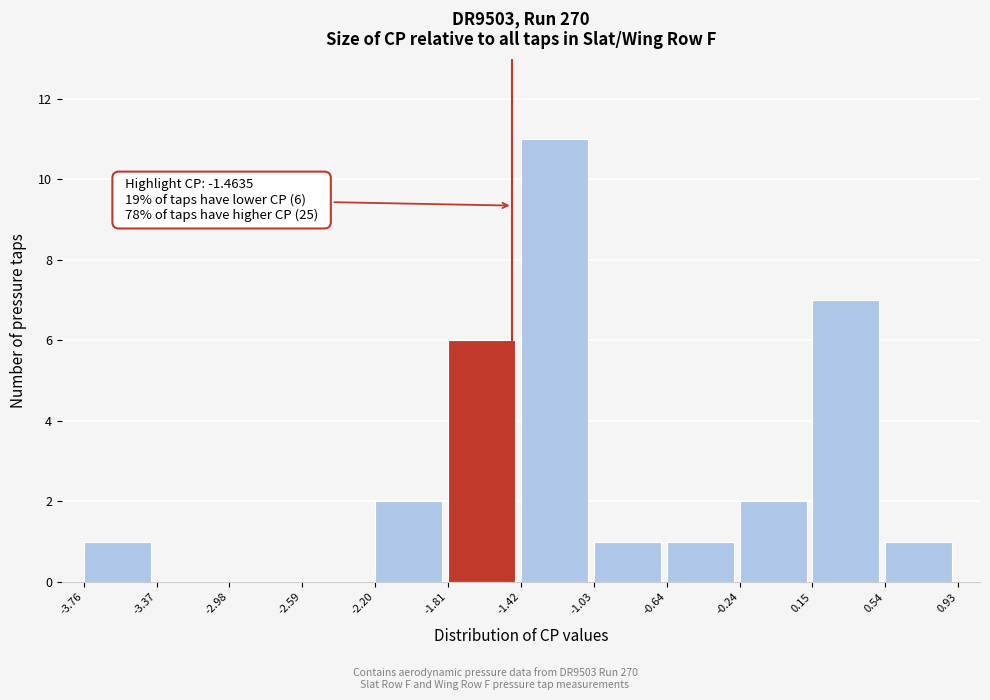

Over which range of the x-axis is the bar tallest?

-1.42 to -1.03